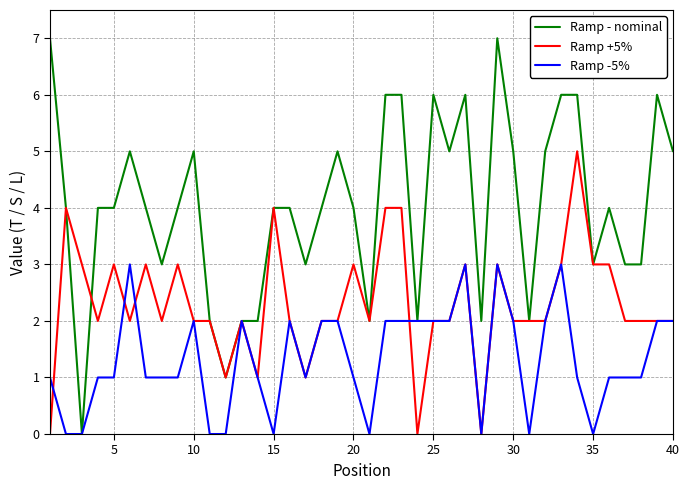

List the series in order of their overall mean, highest first.

Ramp - nominal, Ramp +5%, Ramp -5%